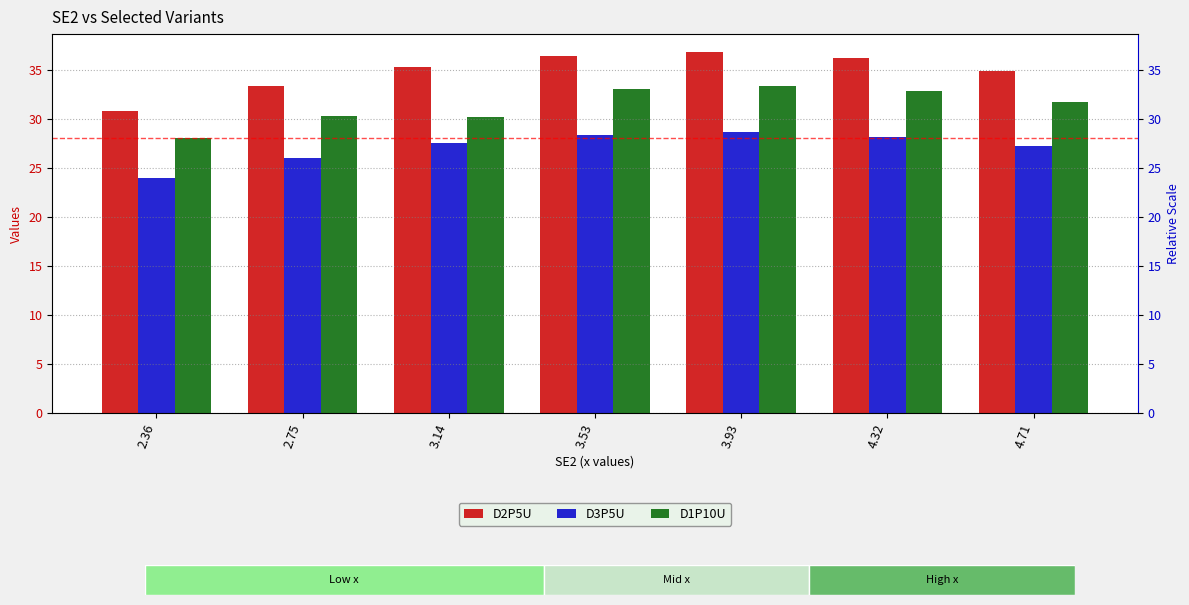

How many categories are shown in the chart?

7